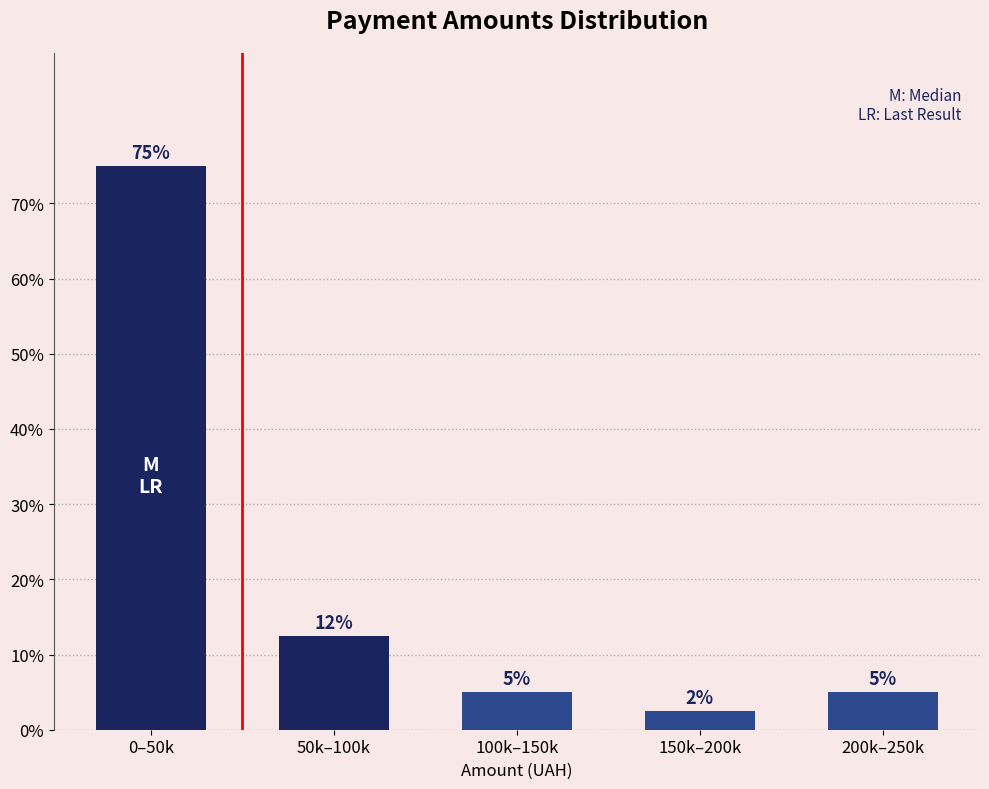

The value at 50k–100k is 12.5. True or false?

True